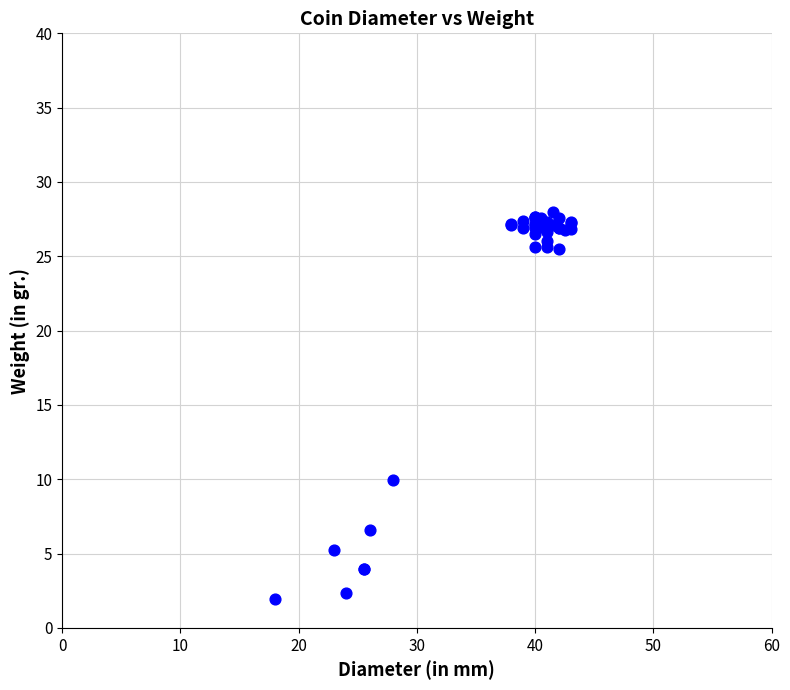

What Y value in the scatter plot is closest to 14?

10.0